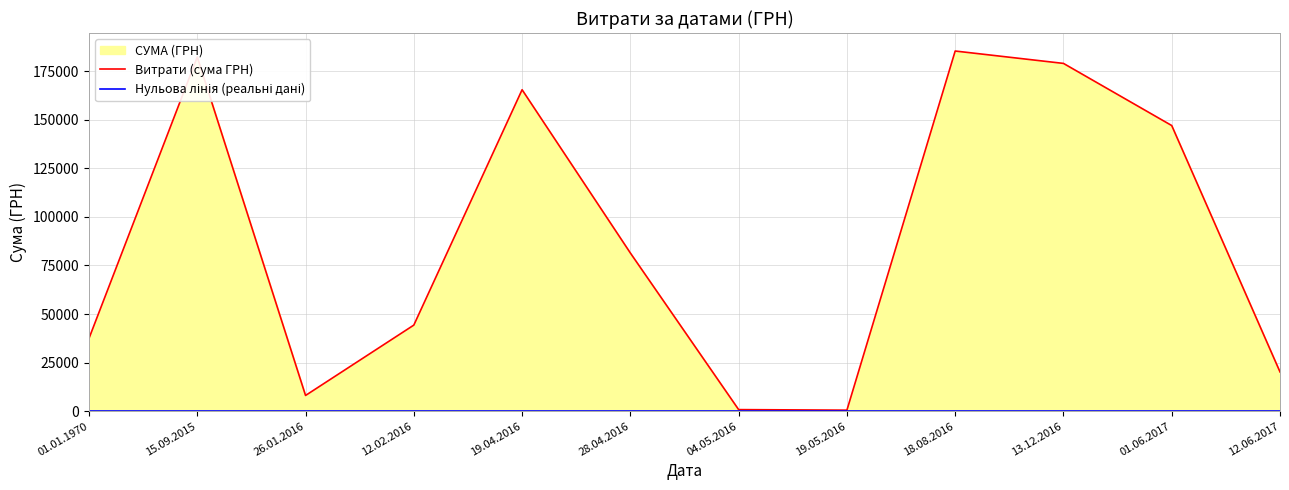

Reading left to right, list all the values displayed in this chart.

Витрати (сума ГРН): 01.01.1970=37484.6	15.09.2015=182261.3	26.01.2016=8089.5	12.02.2016=44299.6	19.04.2016=165427.2	28.04.2016=81400.0	04.05.2016=810.0	19.05.2016=528.0	18.08.2016=185351.0	13.12.2016=178981.3	01.06.2017=147000.0	12.06.2017=20202.0
Нульова лінія (реальні дані): 01.01.1970=0.0	15.09.2015=0.0	26.01.2016=0.0	12.02.2016=0.0	19.04.2016=0.0	28.04.2016=0.0	04.05.2016=0.0	19.05.2016=0.0	18.08.2016=0.0	13.12.2016=0.0	01.06.2017=0.0	12.06.2017=0.0